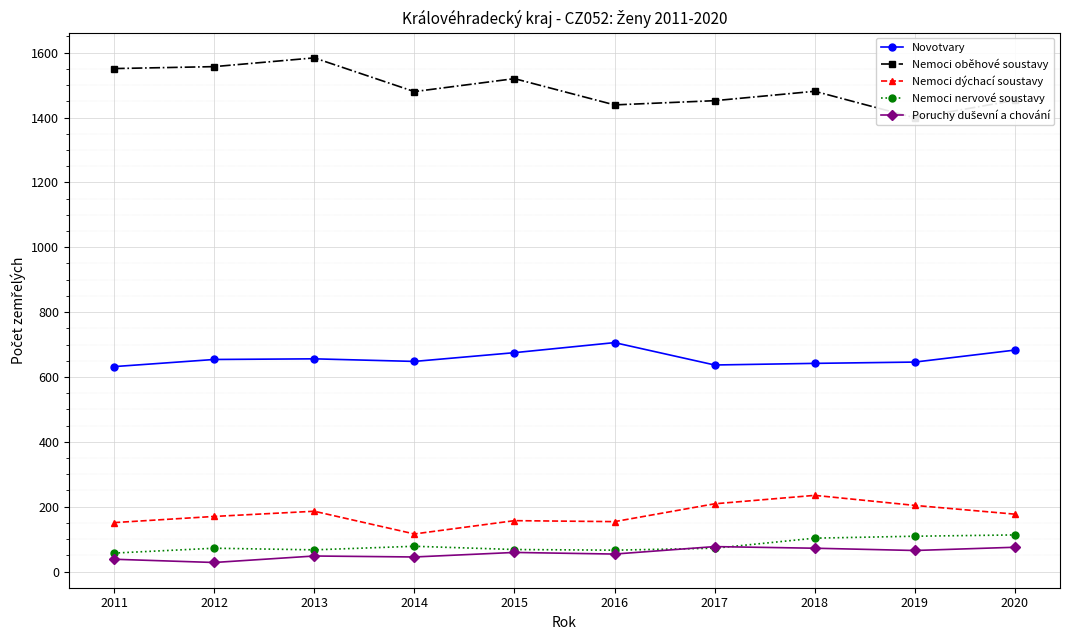

At 2017, list the series in order from largest to smallest.

Nemoci oběhové soustavy, Novotvary, Nemoci dýchací soustavy, Poruchy duševní a chování, Nemoci nervové soustavy